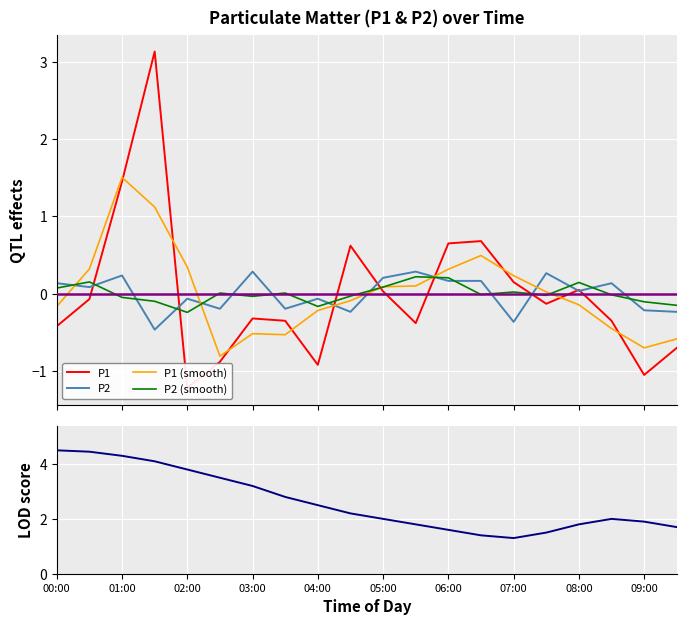

True or false: P1 (smooth) and P2 cross at least once.

True